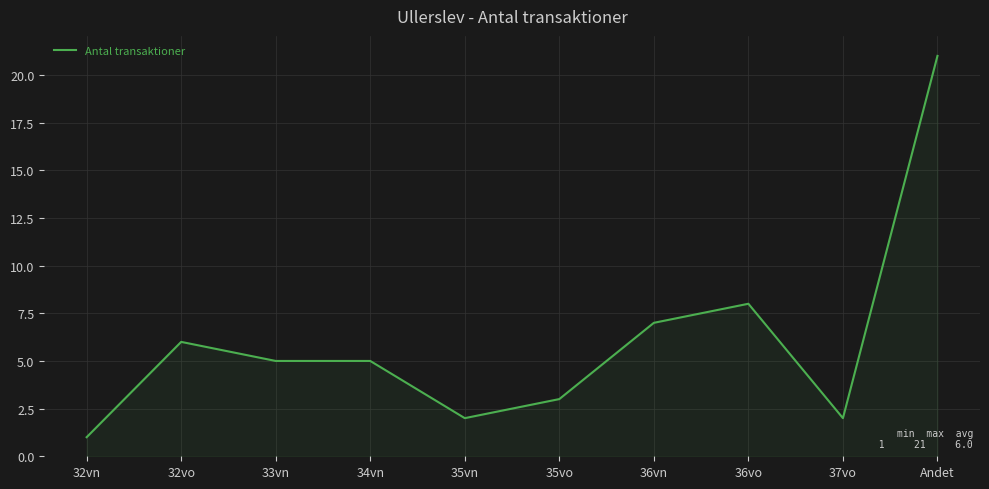

The chart shows a value of 3 at 36vo. True or false?

False